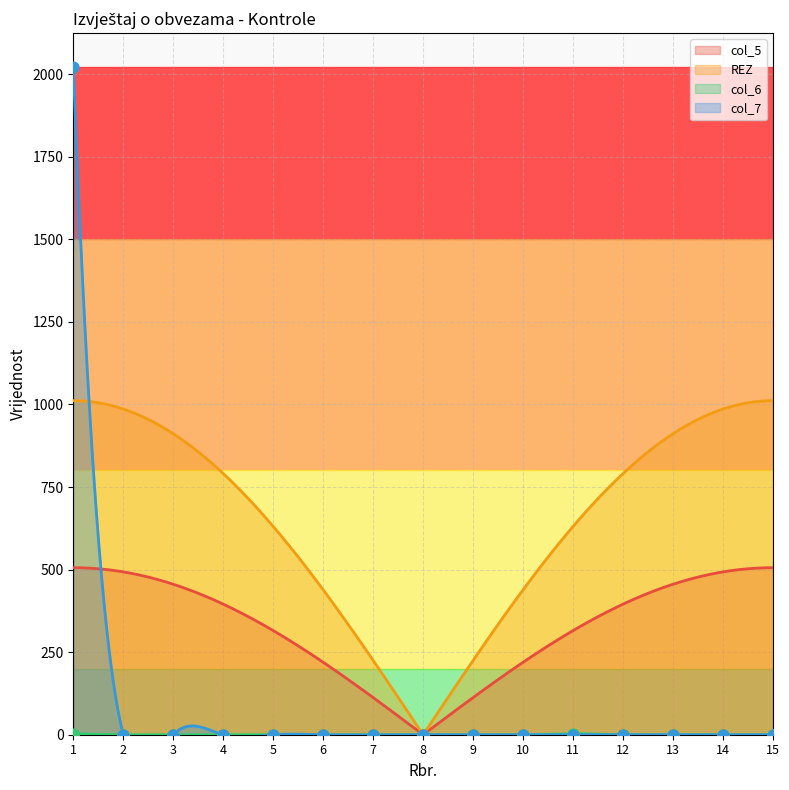

Which series reaches the maximum Y coordinate?

col_7